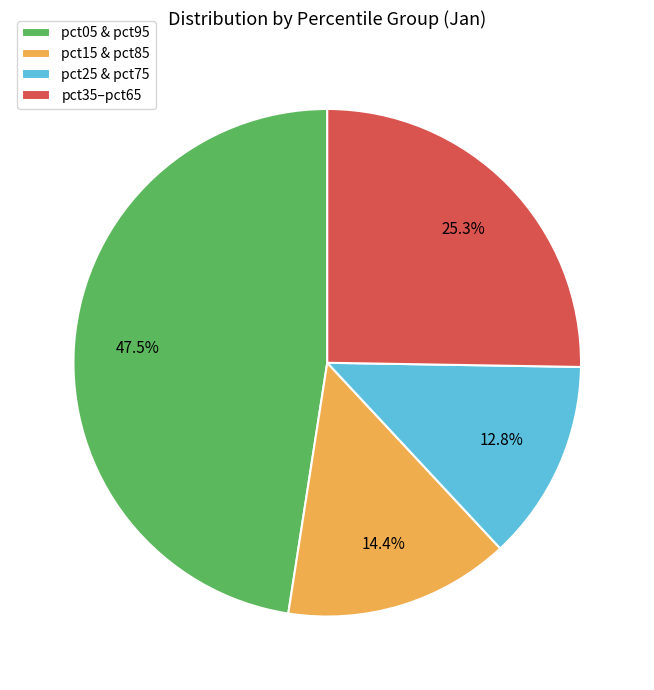

Approximately how many times larger is the value at pct05 & pct95 compared to pct15 & pct85?

3.3